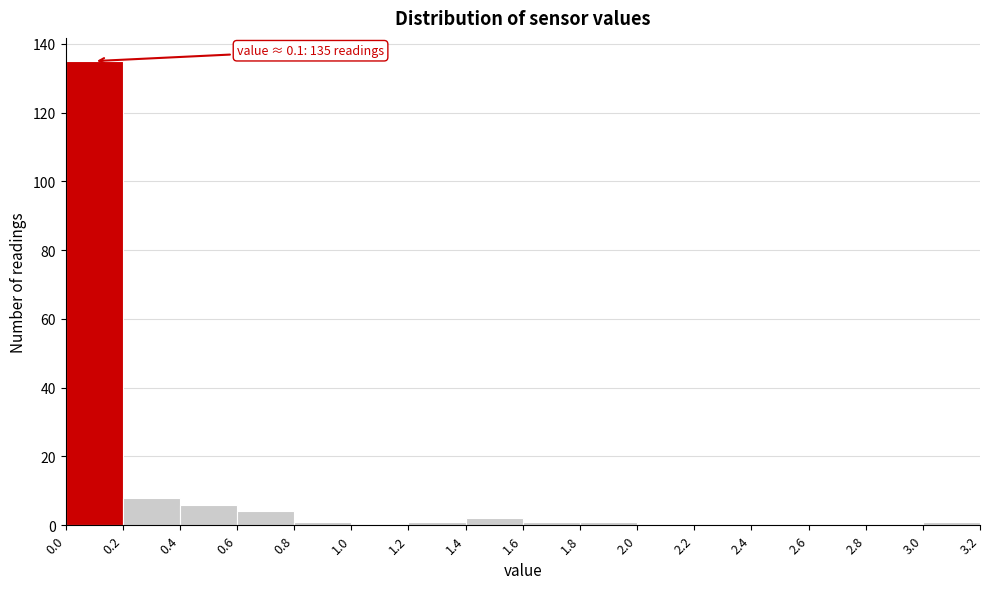

Over which range of the x-axis is the bar tallest?

0.0 to 0.2